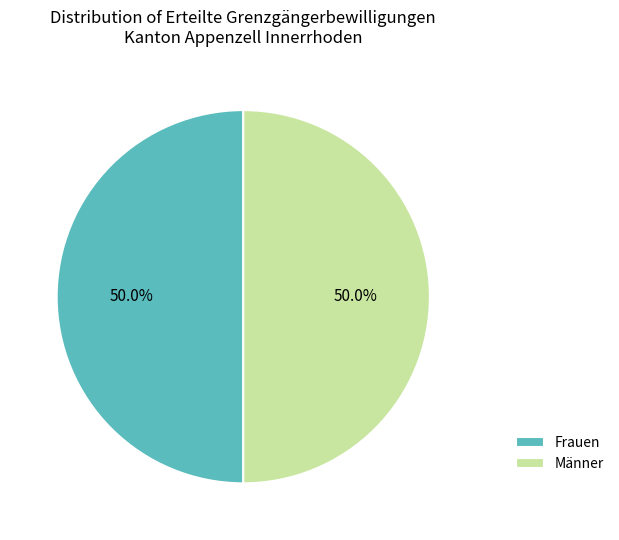

What is the total percentage of Männer and Frauen?

100.0%